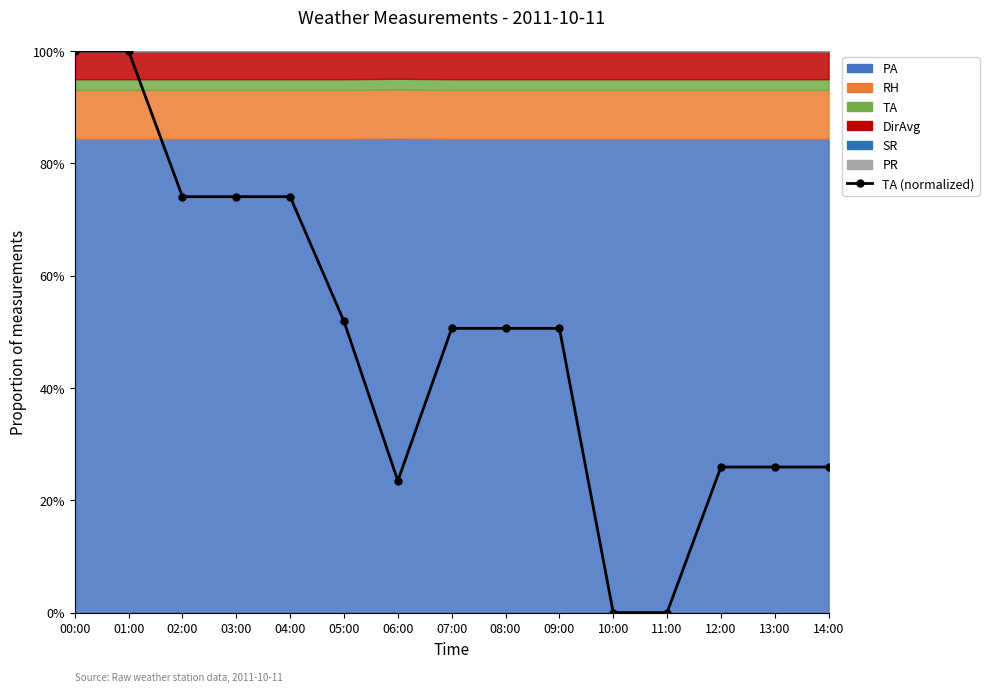

Which label corresponds to the largest value in the chart?

00:00